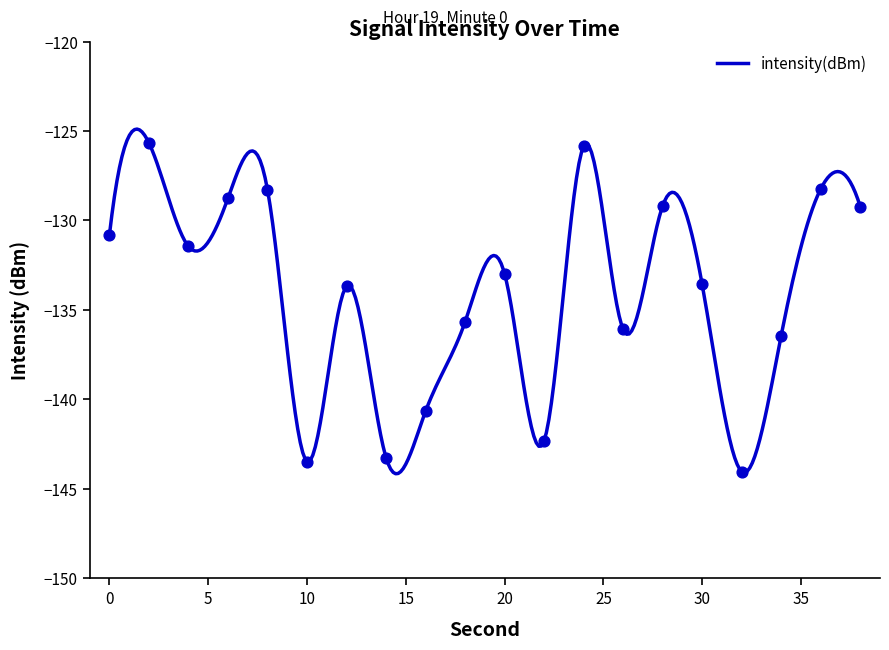

Which has a higher value, 30 or 34?

30